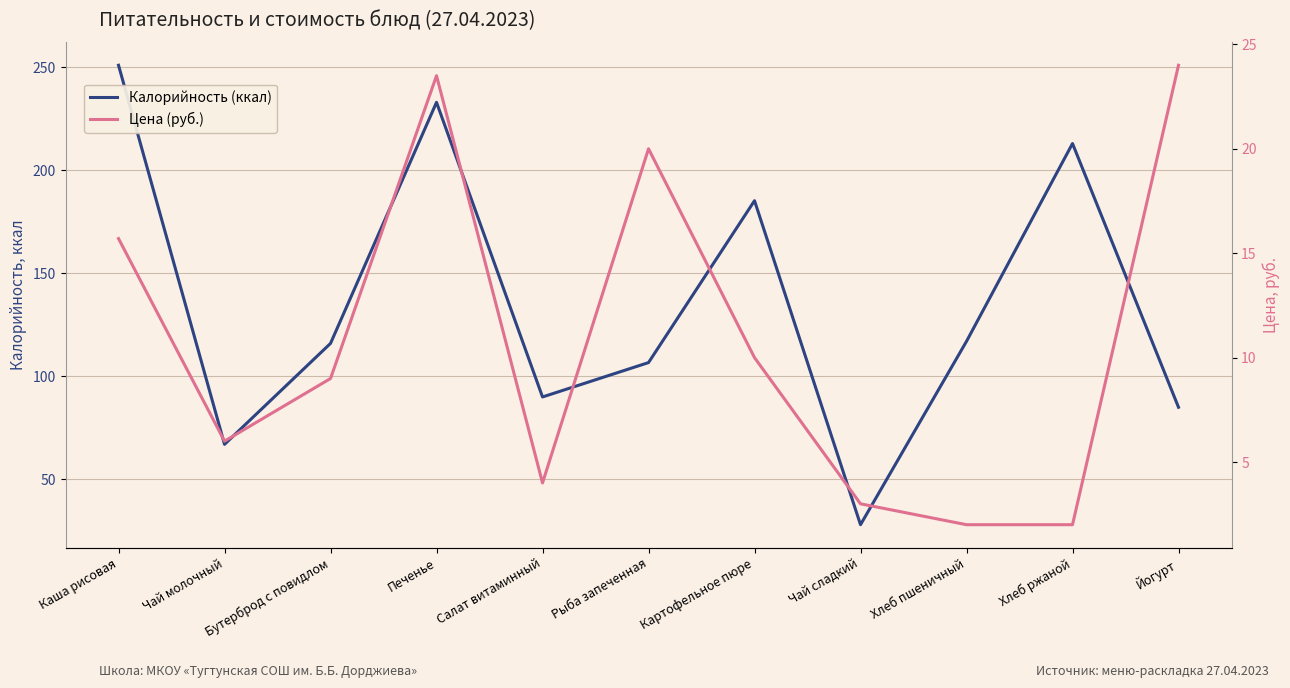

Reading left to right, extract all data points from this chart.

Калорийность (ккал): Каша рисовая=251.0	Чай молочный=67.0	Бутерброд с повидлом=116.0	Печенье=233.0	Салат витаминный=90.0	Рыба запеченная=106.7	Картофельное пюре=185.3	Чай сладкий=28.0	Хлеб пшеничный=117.0	Хлеб ржаной=213.0	Йогурт=85.0
Цена (руб.): Каша рисовая=15.7	Чай молочный=6.0	Бутерброд с повидлом=9.0	Печенье=23.5	Салат витаминный=4.0	Рыба запеченная=20.0	Картофельное пюре=10.0	Чай сладкий=3.0	Хлеб пшеничный=2.0	Хлеб ржаной=2.0	Йогурт=24.0